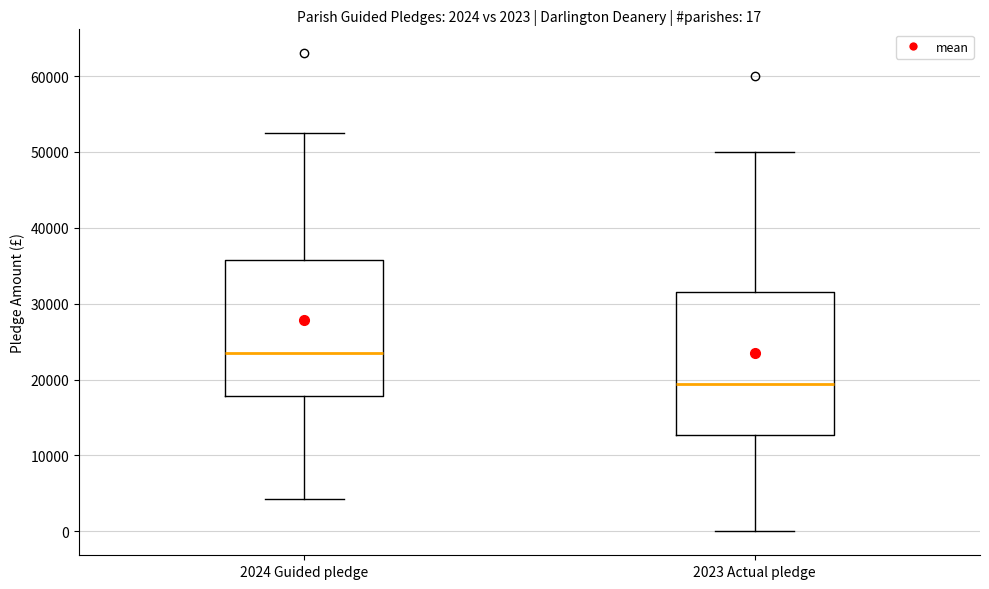

Which box's median line is the highest?

2024 Guided pledge